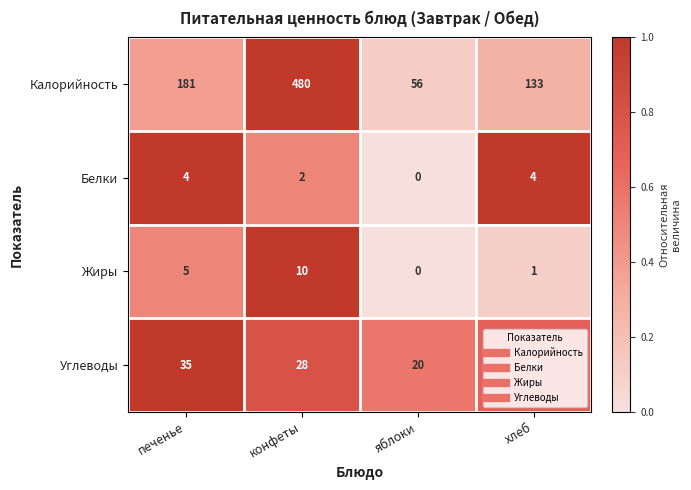

Is the value of Углеводы at печенье greater than the value of Белки at хлеб?

Yes